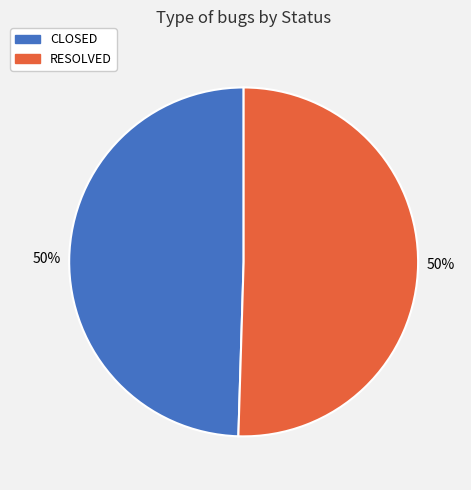

Is the sum of CLOSED and RESOLVED greater than half?

Yes